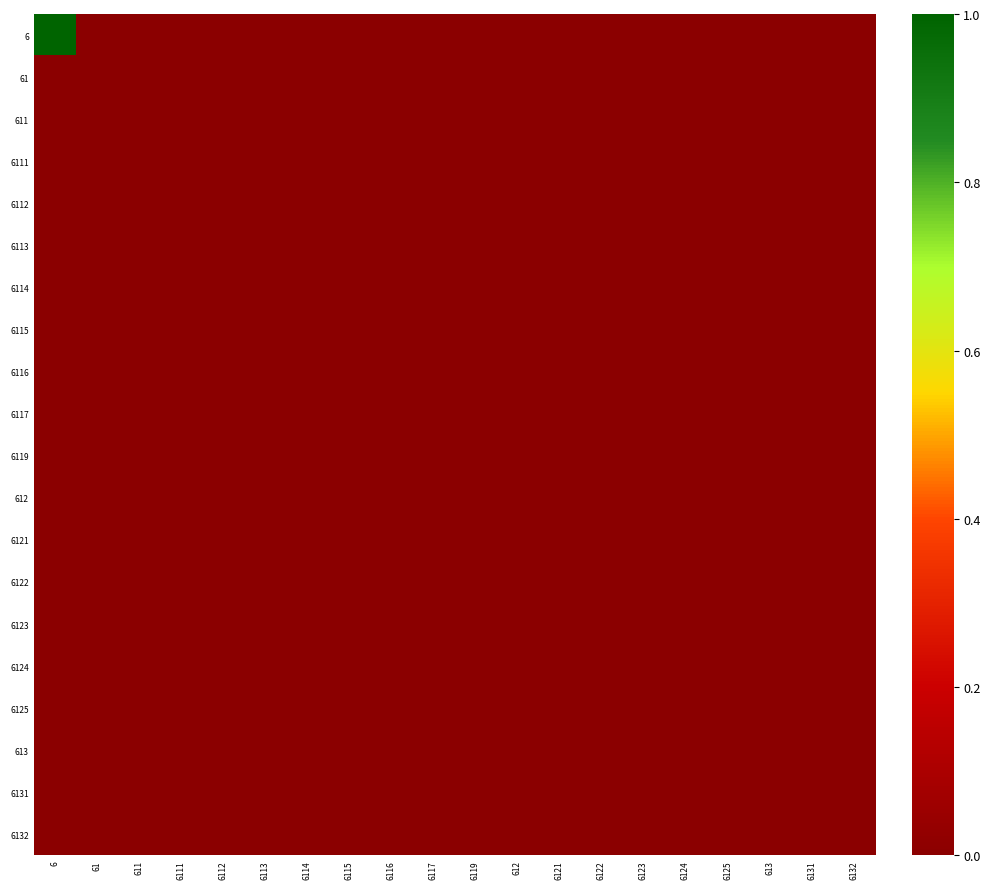

At which category is the sum across all series the highest?

6